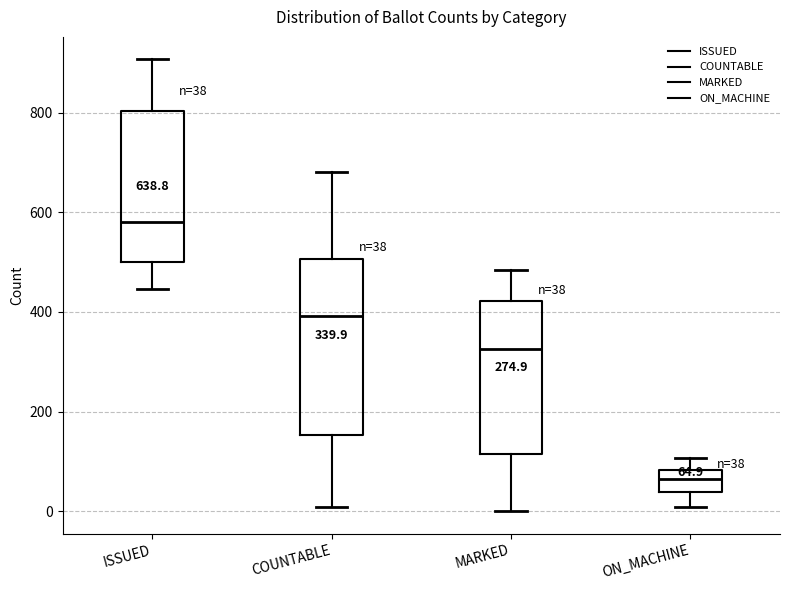

Which box is the tallest, from its lower edge to its upper edge?

COUNTABLE